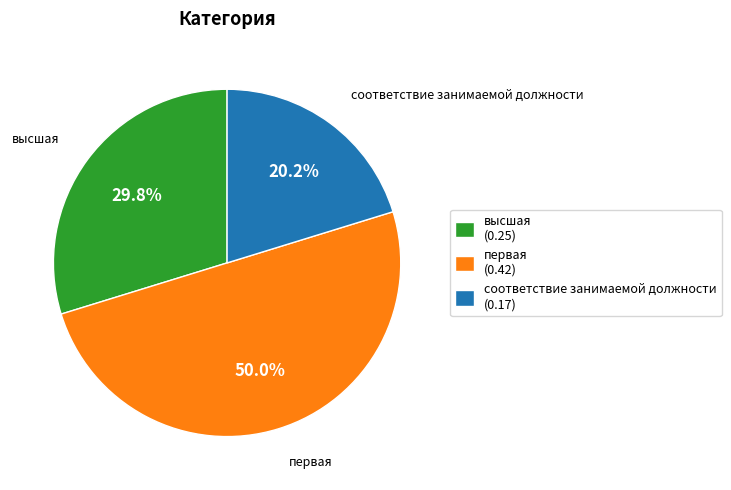

The высшая slice represents 38% of the pie. True or false?

False